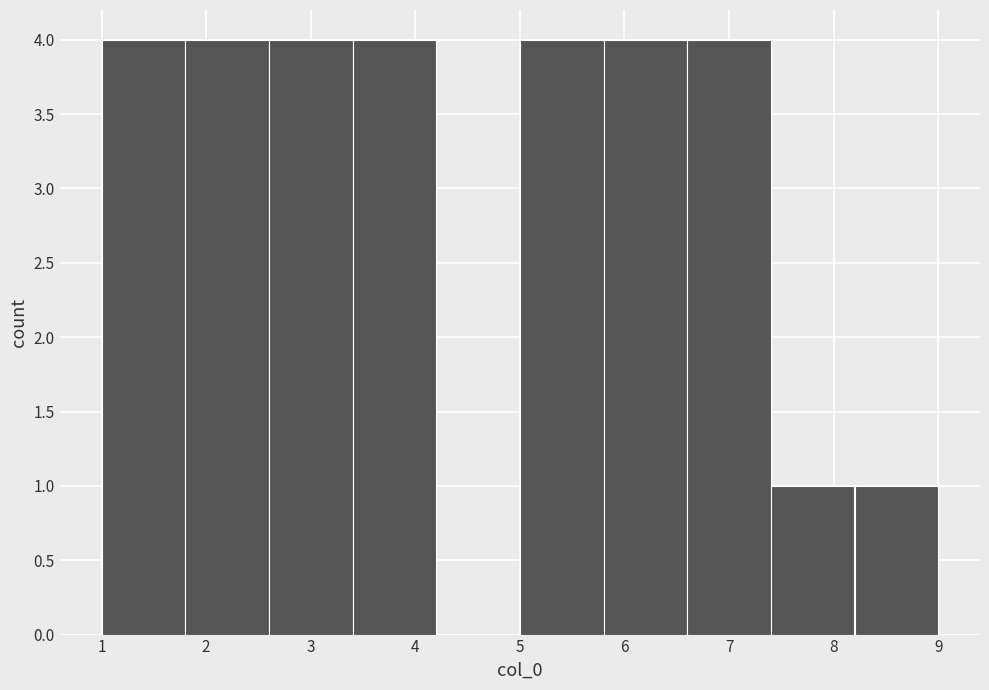

Reading left to right, transcribe this chart: for each bar, give the range it covers on the x-axis and its height. The values are not printed on the chart, so give them approximately, as read against the axis.

1.0 to 1.8: 4
1.8 to 2.6: 4
2.6 to 3.4: 4
3.4 to 4.2: 4
4.2 to 5.0: 0
5.0 to 5.8: 4
5.8 to 6.6: 4
6.6 to 7.4: 4
7.4 to 8.2: 1
8.2 to 9.0: 1